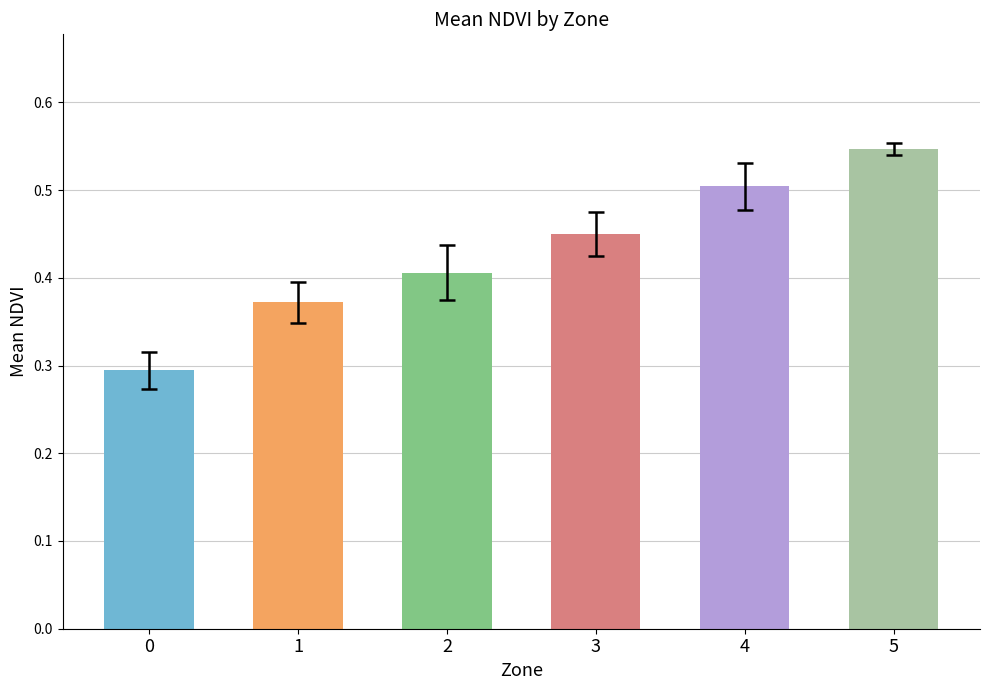

What is the smallest value displayed?

0.3